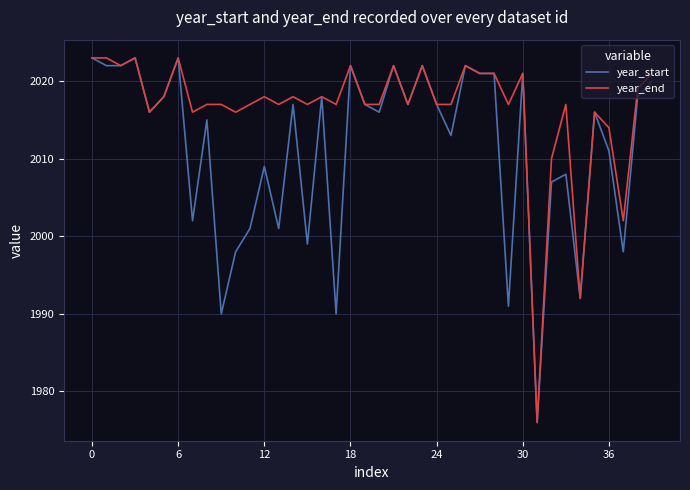

Rank the series by their average value, from highest to lowest.

year_end, year_start